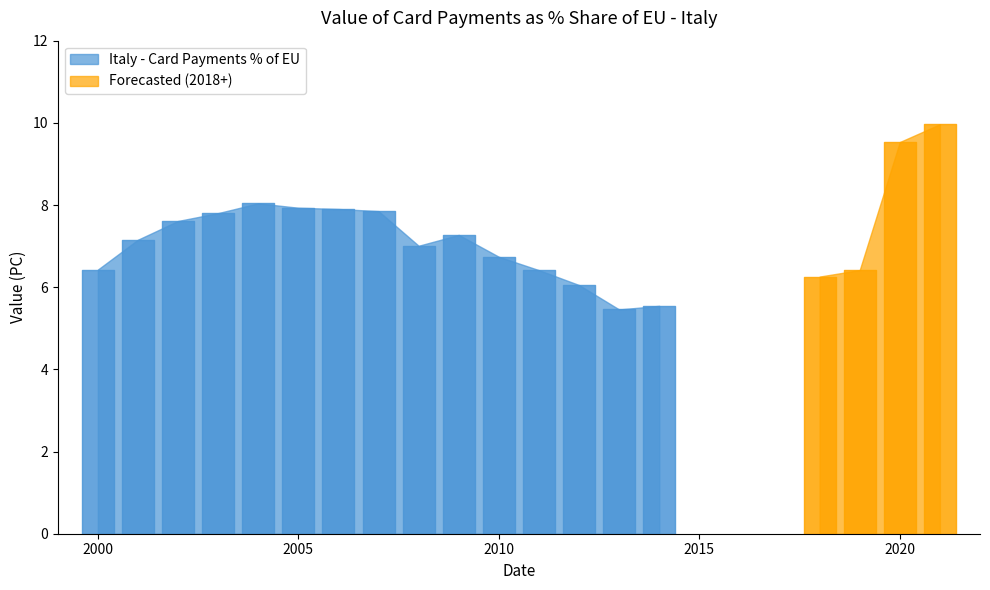

True or false: the data has more than 0 interior local peaks.

True